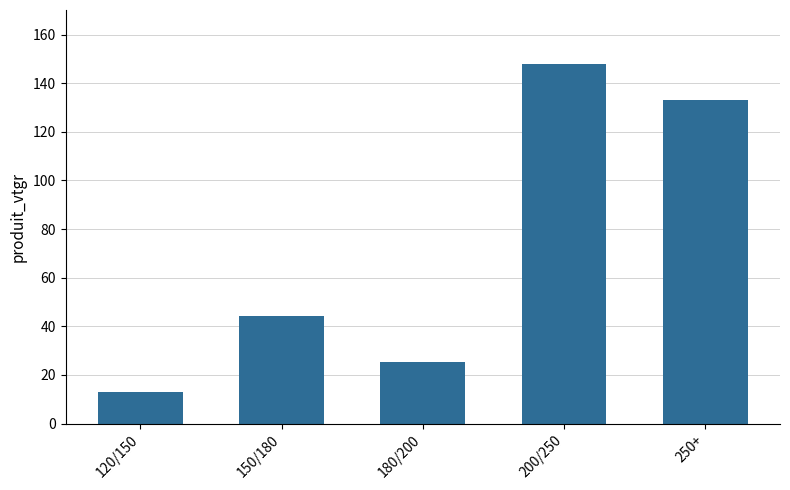

Reading left to right, transcribe all the data shown in this chart.

12.8	44.3	25.5	147.9	133.3